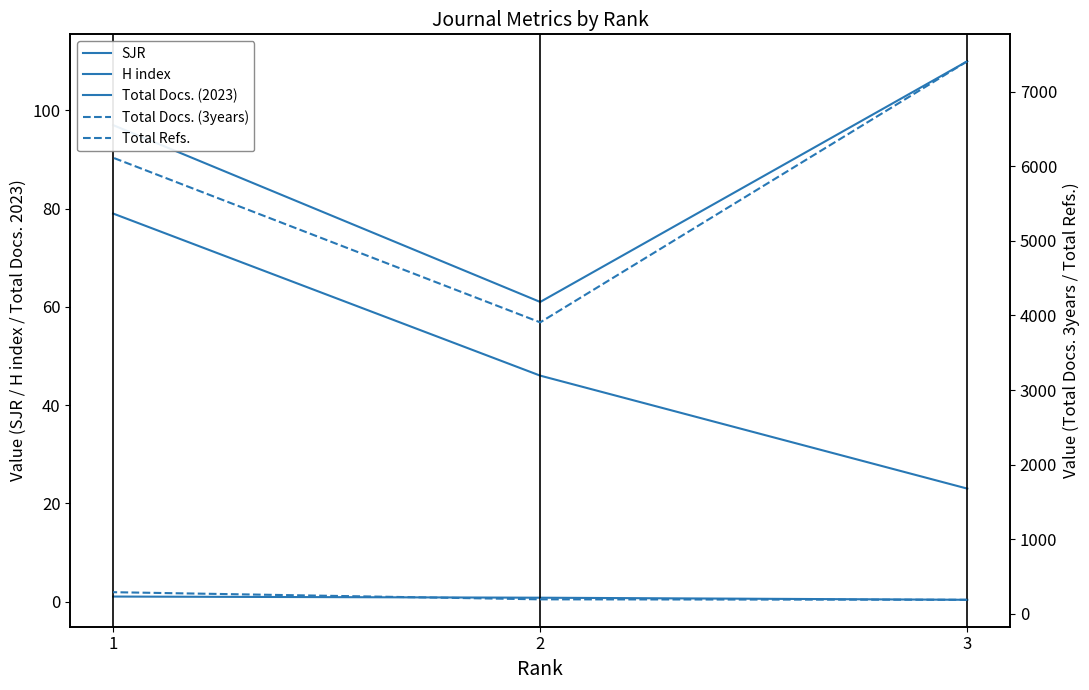

How many lines are shown in the chart?

5